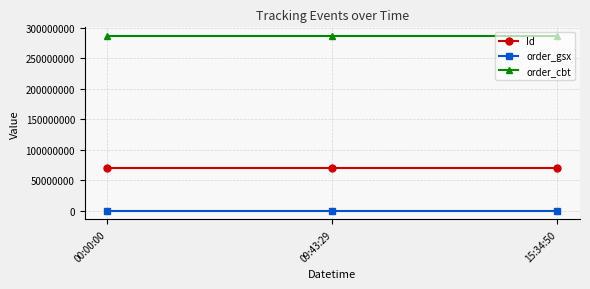

Is the value of order_gsx at 15:34:50 greater than the value of order_cbt at 00:00:00?

No